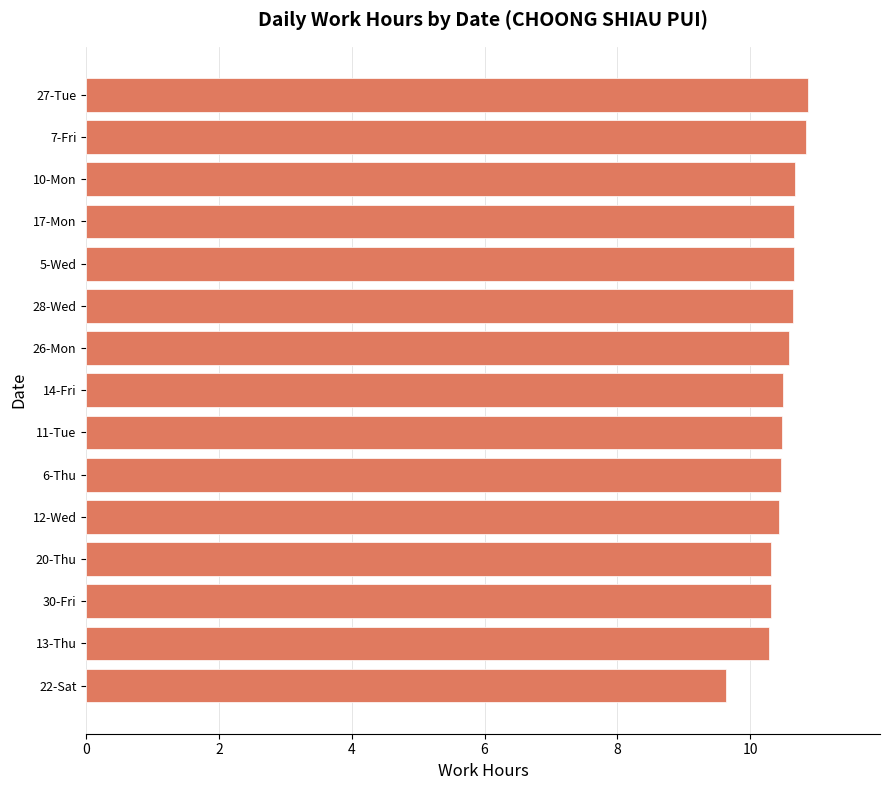

What is the minimum value shown in the chart?

9.6